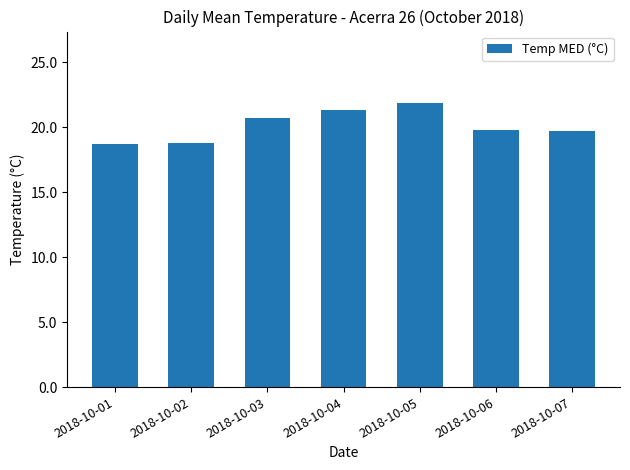

What is the sum of all values?

140.9